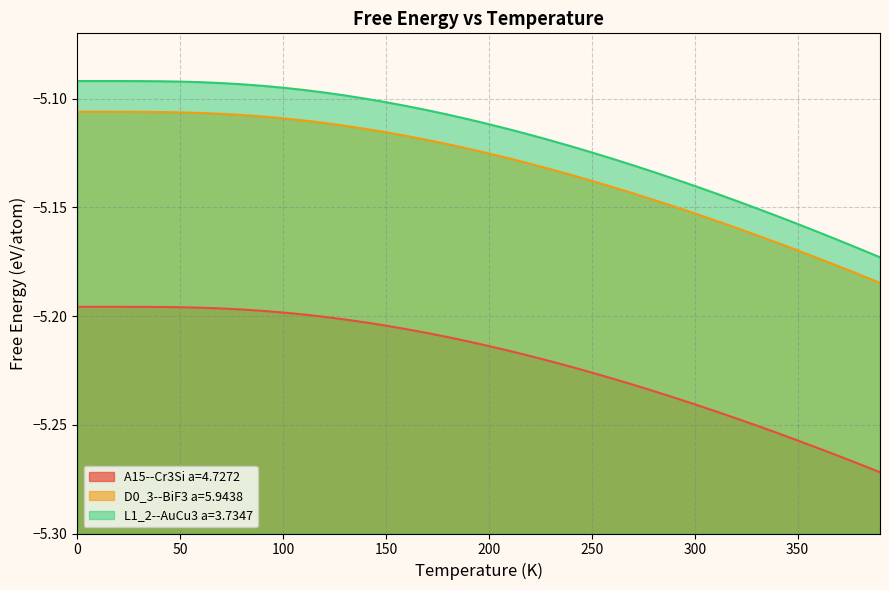

At 160.0, list the series in order from smallest to largest.

A15--Cr3Si a=4.7272, D0_3--BiF3 a=5.9438, L1_2--AuCu3 a=3.7347